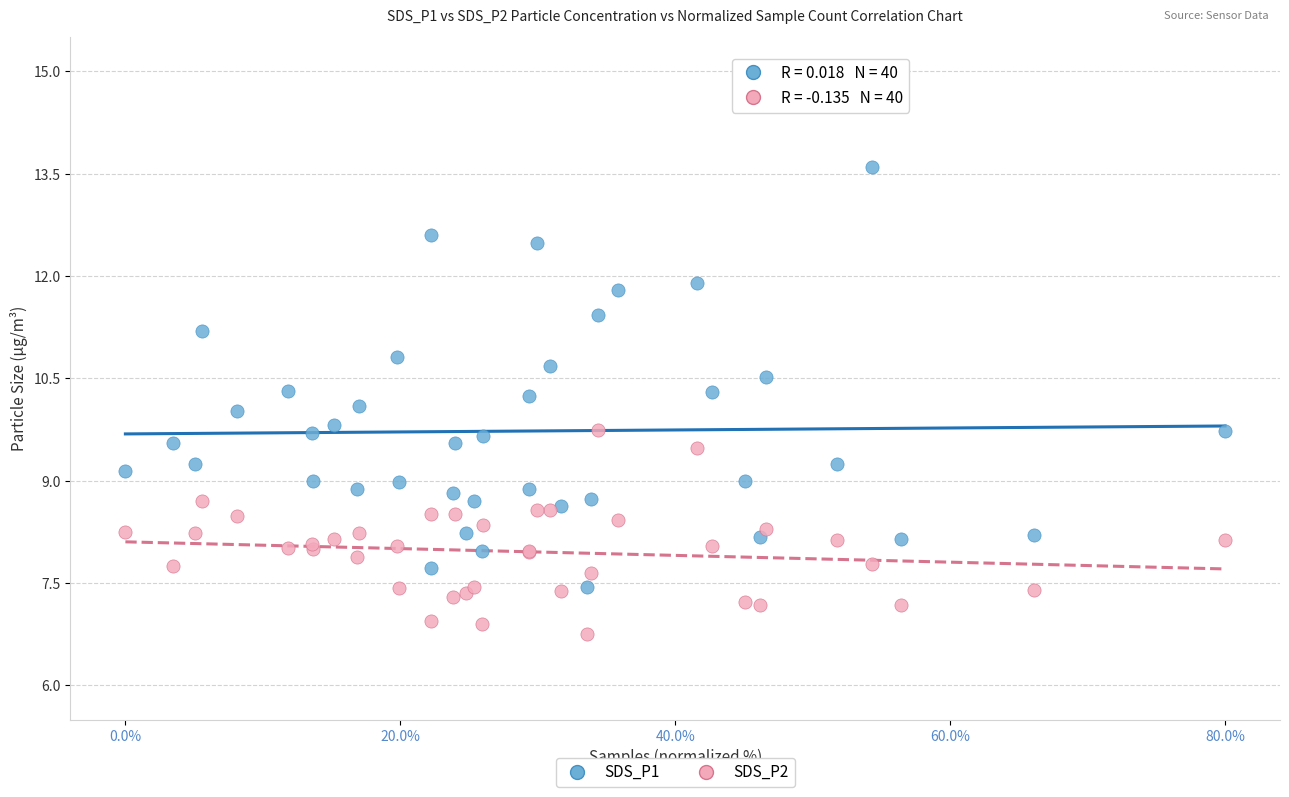

Which series has the largest Y range (max minus min)?

SDS_P1